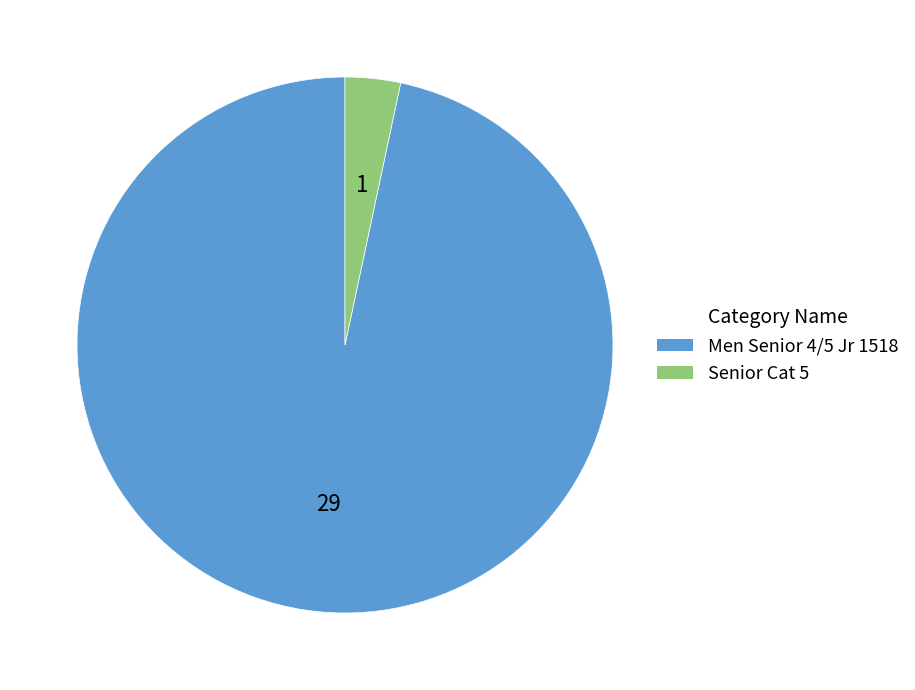

What is the ratio of the value at Men Senior 4/5 Jr 1518 to the value at Senior Cat 5?

29.0